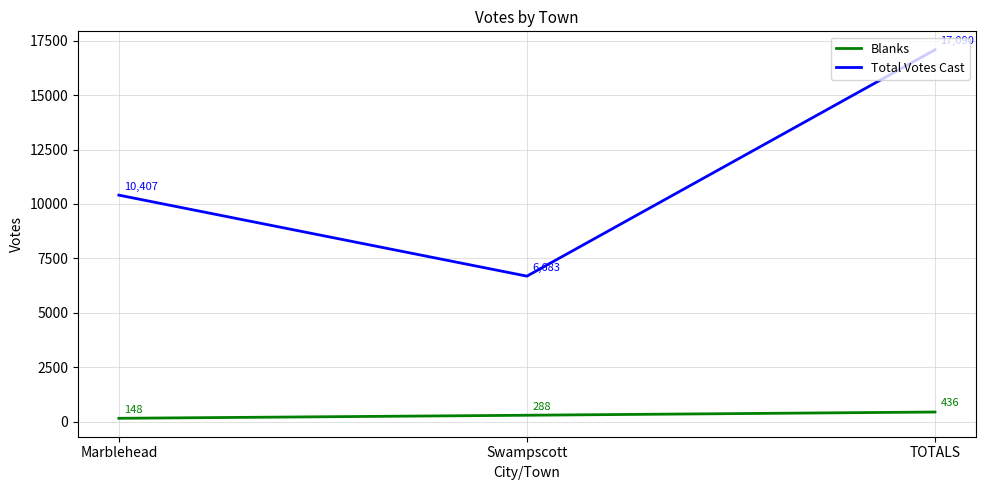

What position from the right is Marblehead?

3